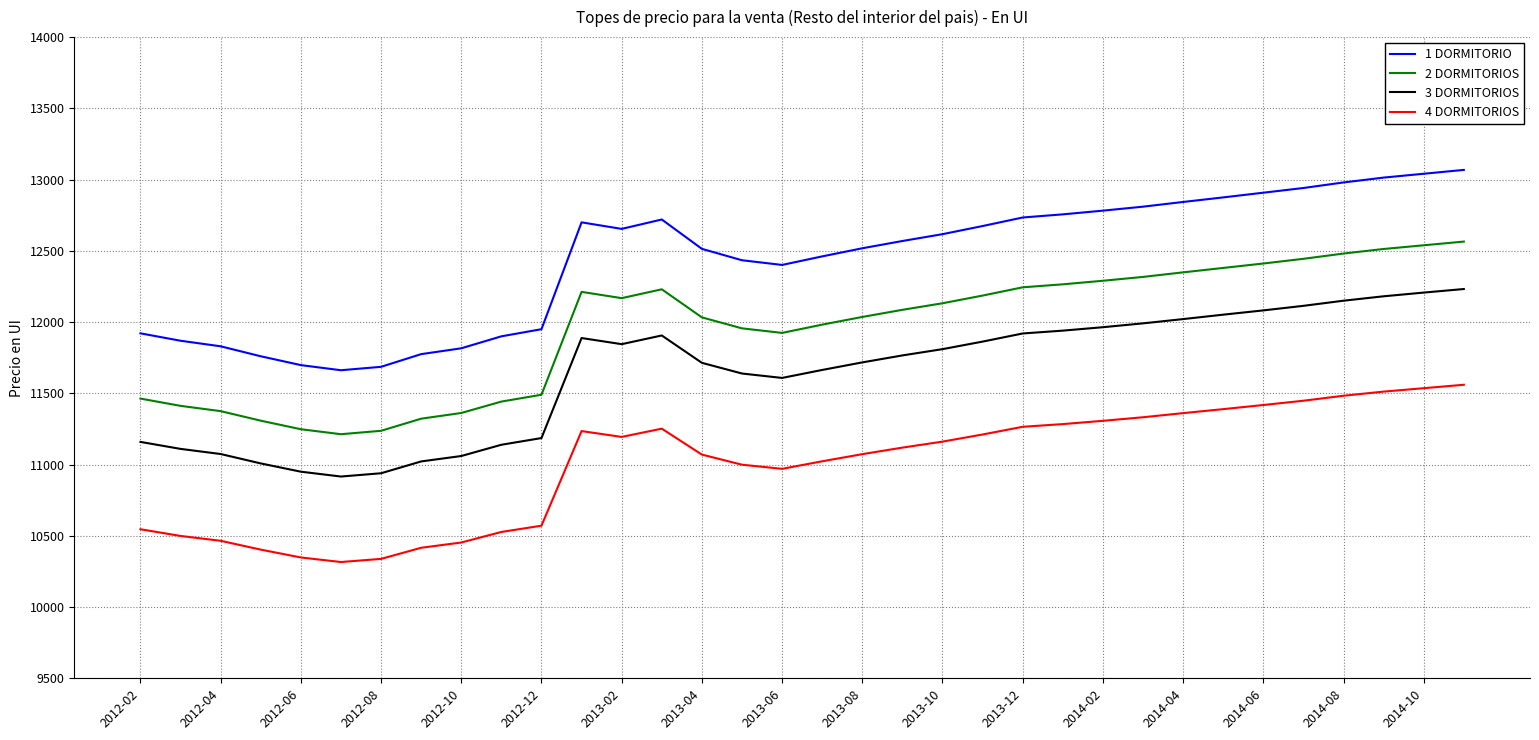

What is the minimum value shown in the chart?

10316